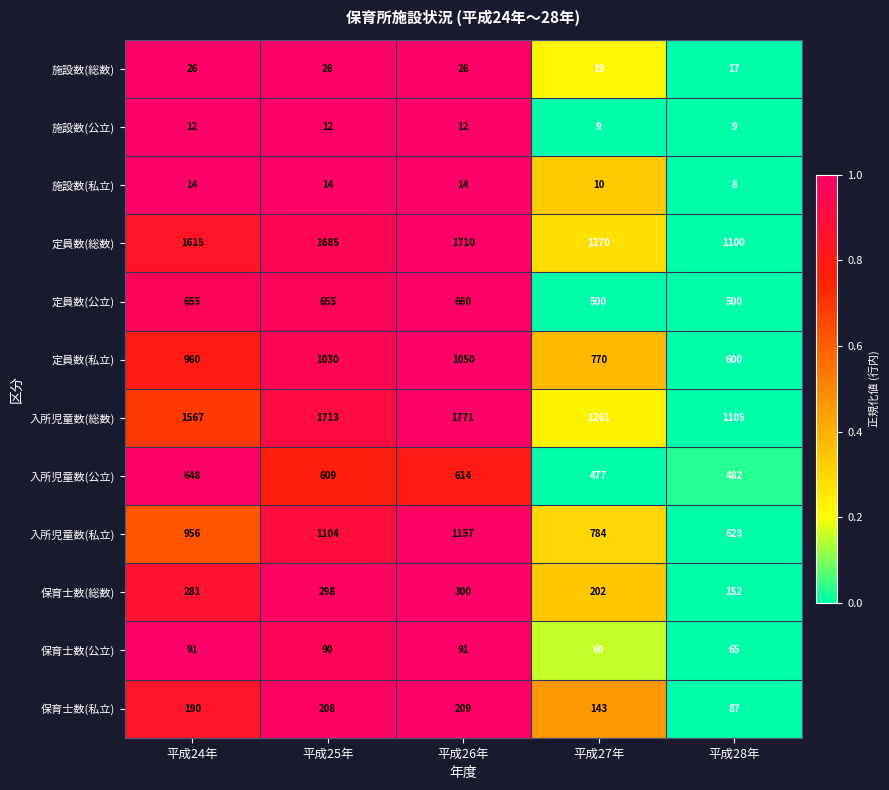

What is the sum of all 入所児童数(公立) values?

2830